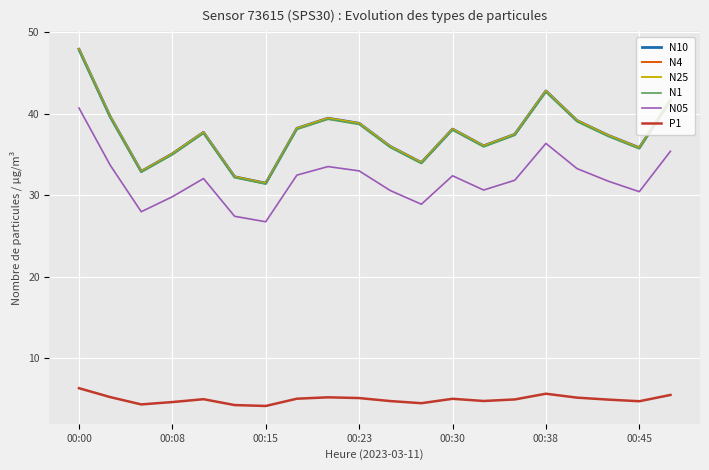

True or false: N4 and N1 cross at least once.

False